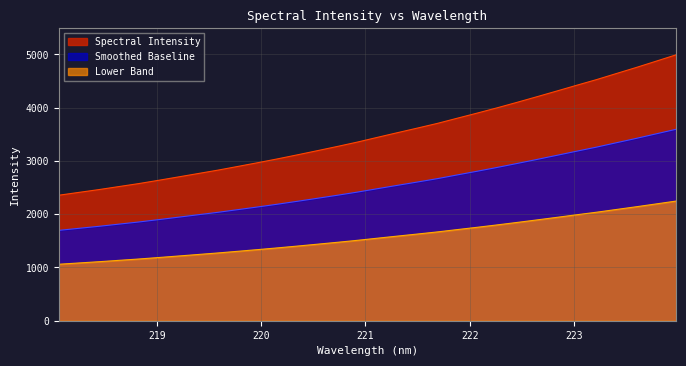

What is the sum of all values?

80603.7